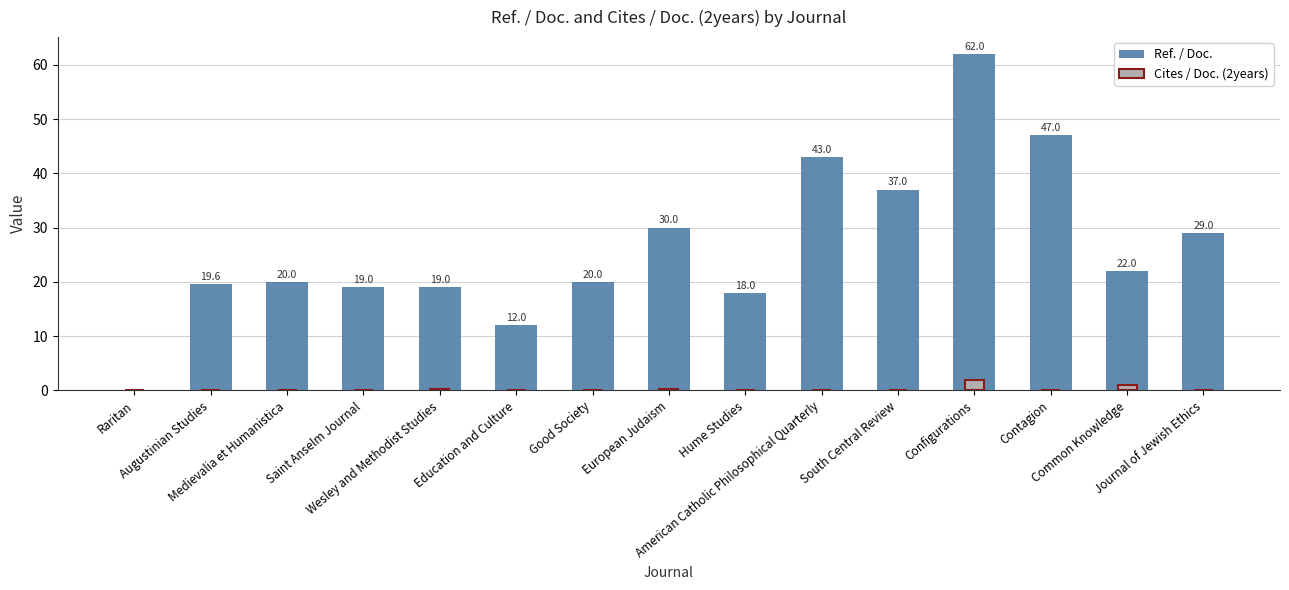

Is the value of Ref. / Doc. at Saint Anselm Journal greater than the value of Cites / Doc. (2years) at Wesley and Methodist Studies?

Yes